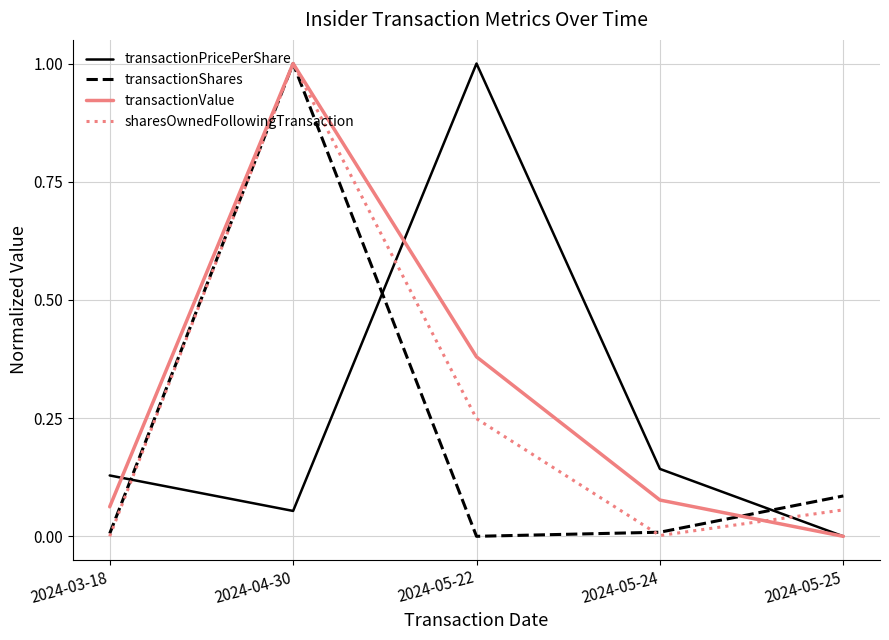

True or false: sharesOwnedFollowingTransaction has a value of 0.0 at 2024-05-24.

True